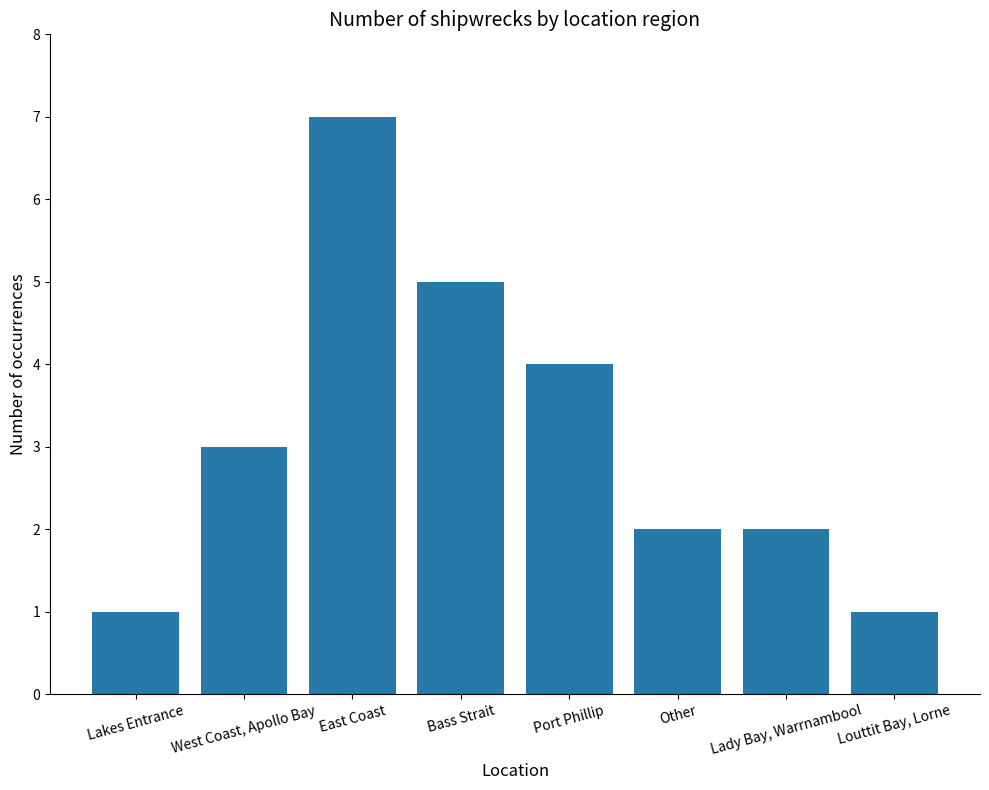

What is the difference between the maximum and minimum values?

6